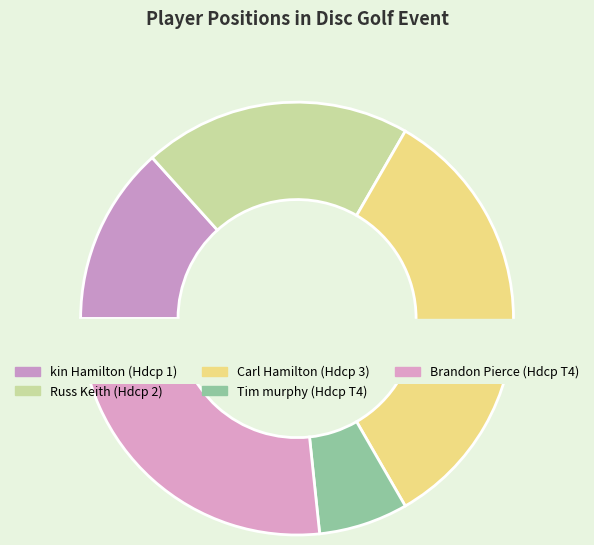

Do T4 and 2 together represent more than half of the pie?

No